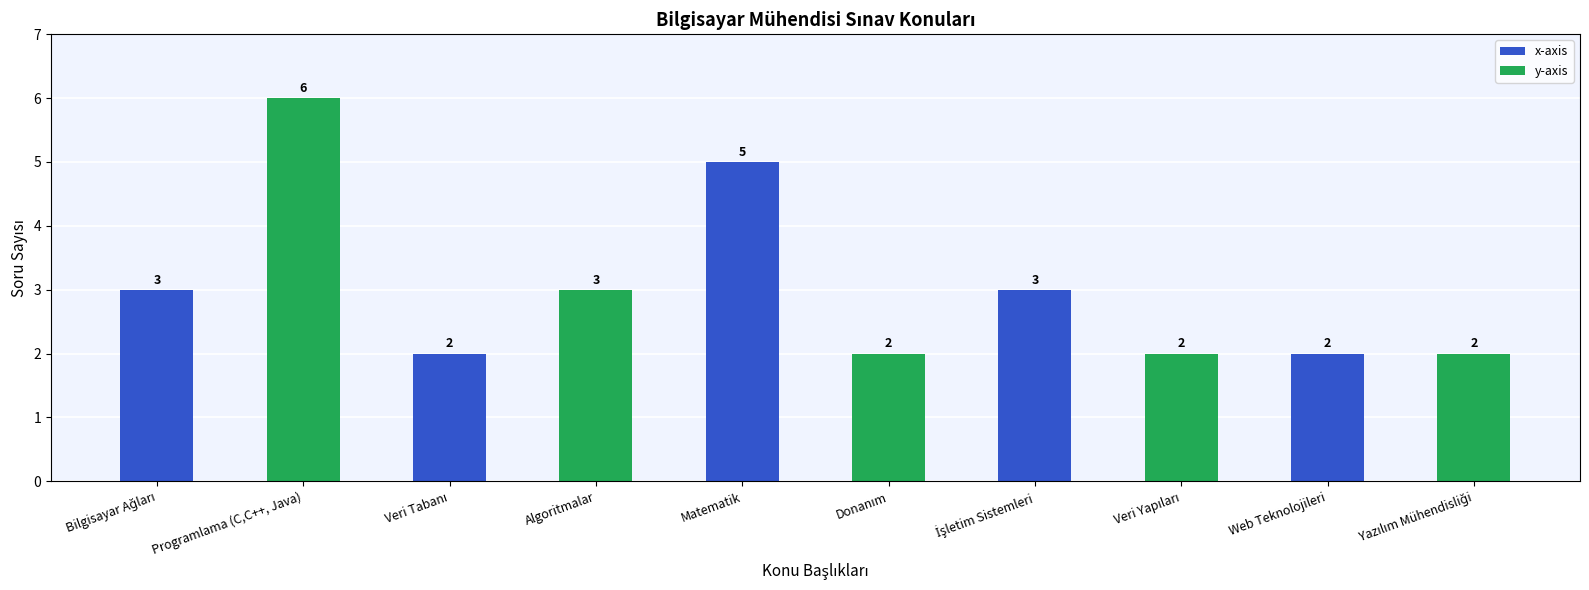

Reading left to right, extract all data points from this chart.

3	6	2	3	5	2	3	2	2	2